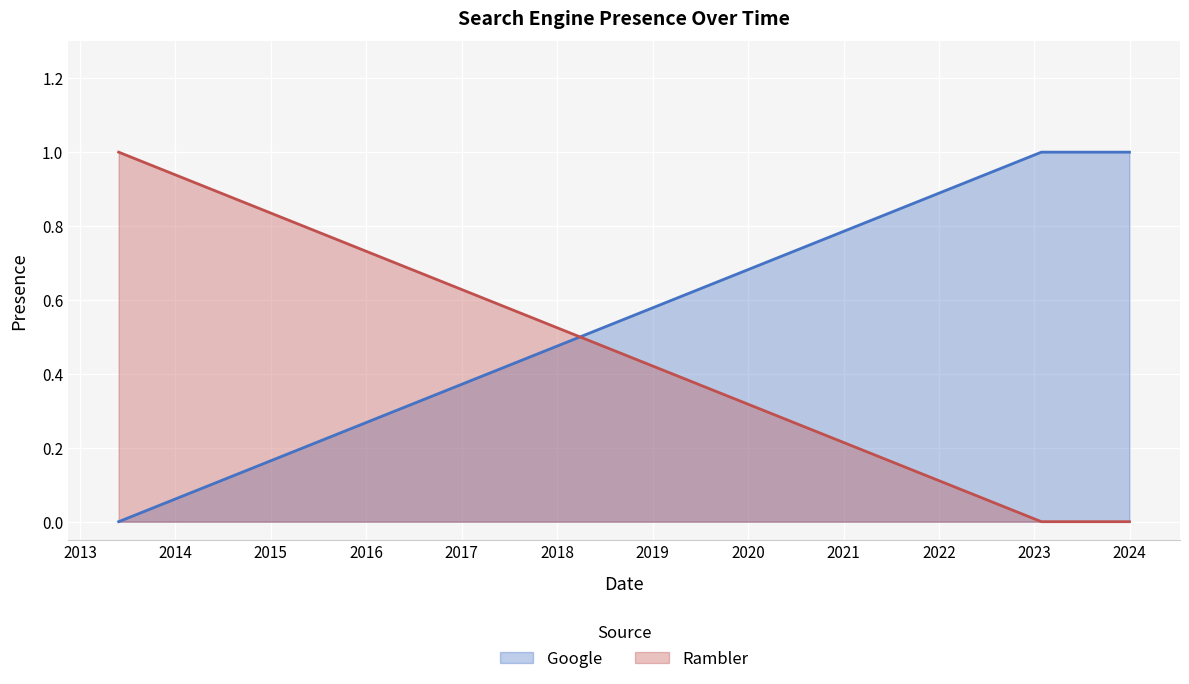

List the series in order of their overall mean, highest first.

Google, Rambler